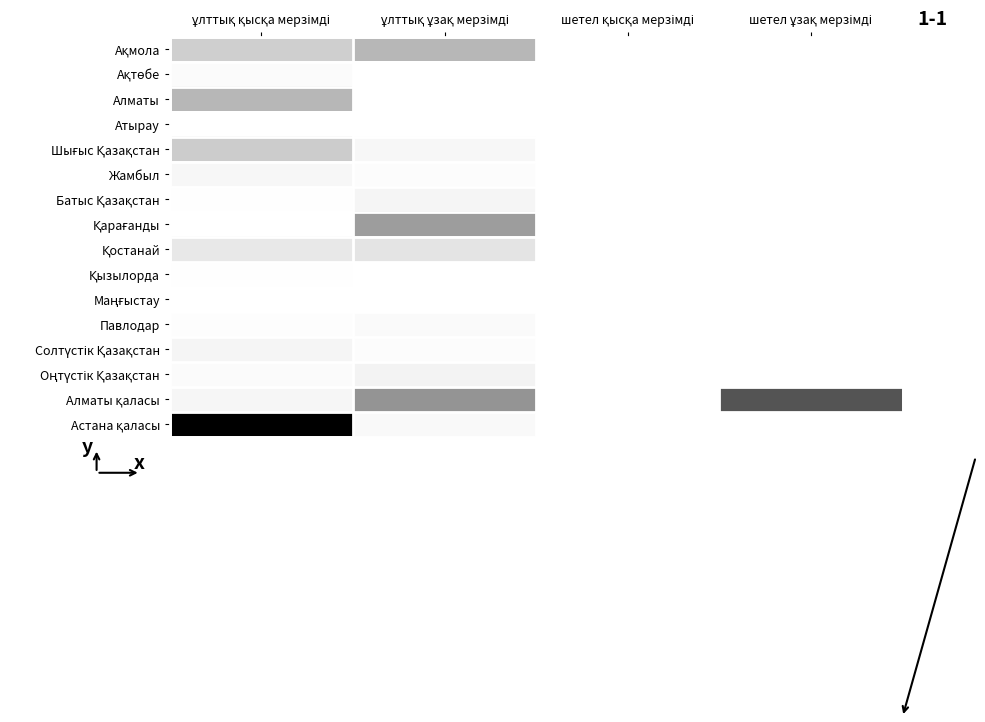

At which category does the chart reach its minimum across all series?

шетел қысқа мерзімді